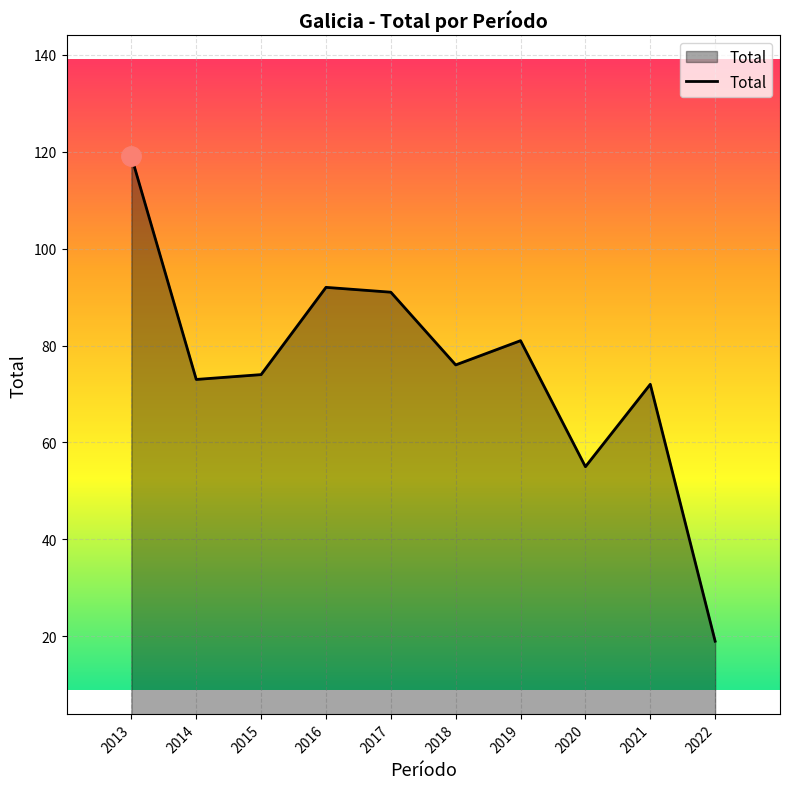

At which category does the chart reach its minimum across all series?

2022